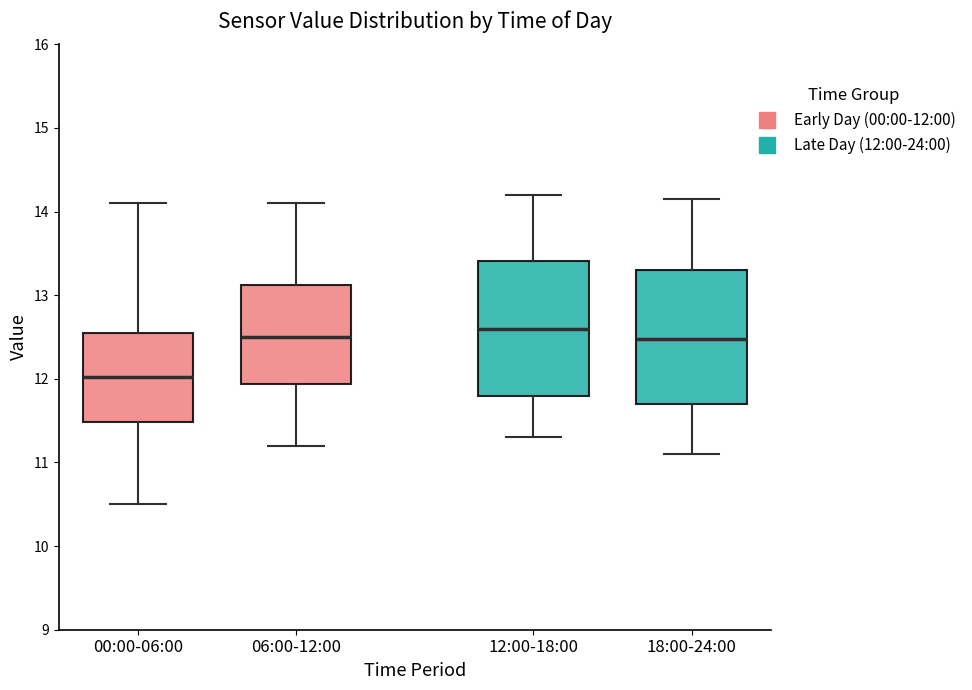

Where does the lower whisker of the box for 12:00-18:00 end on the y-axis? The values are not printed on the chart, so give them approximately, as read against the axis.

11.3